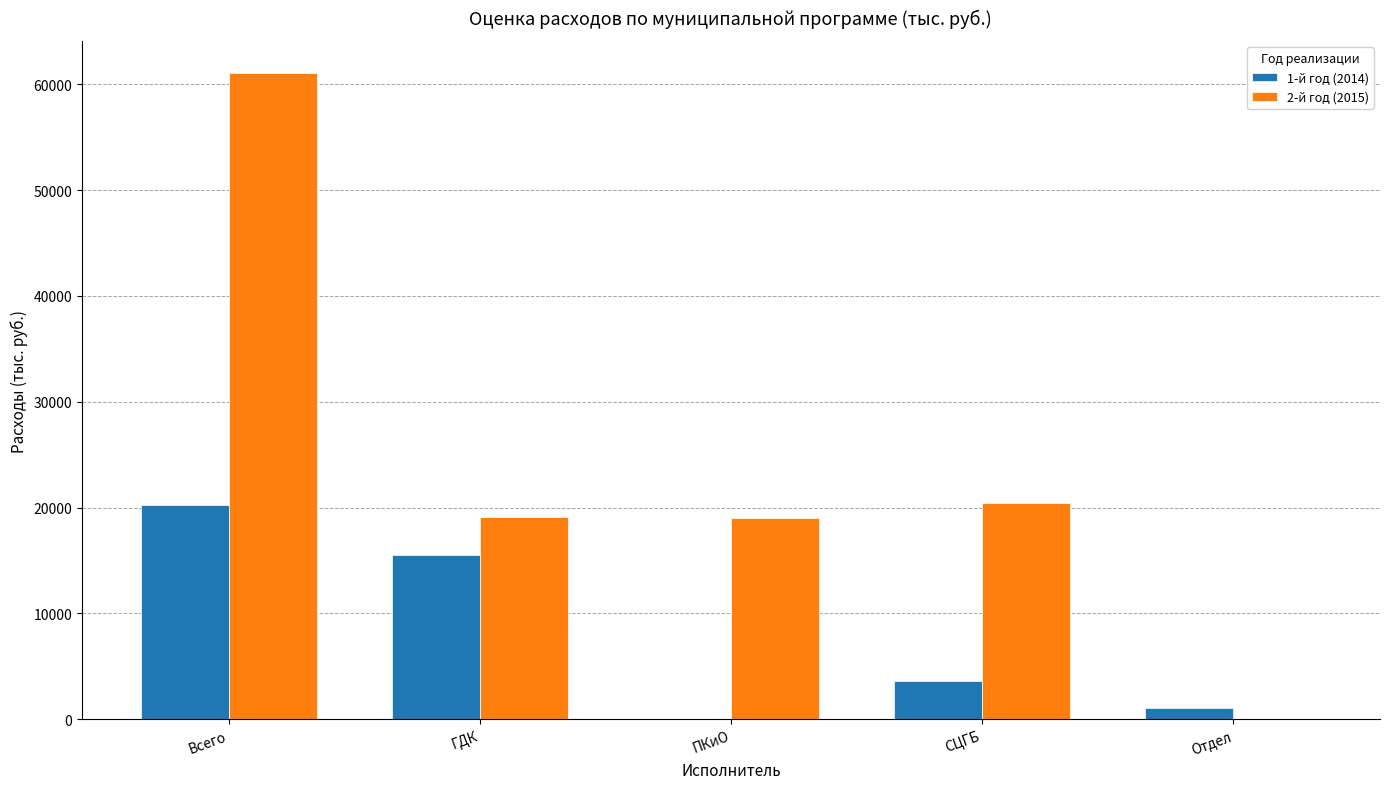

At which category is the sum across all series the highest?

Всего